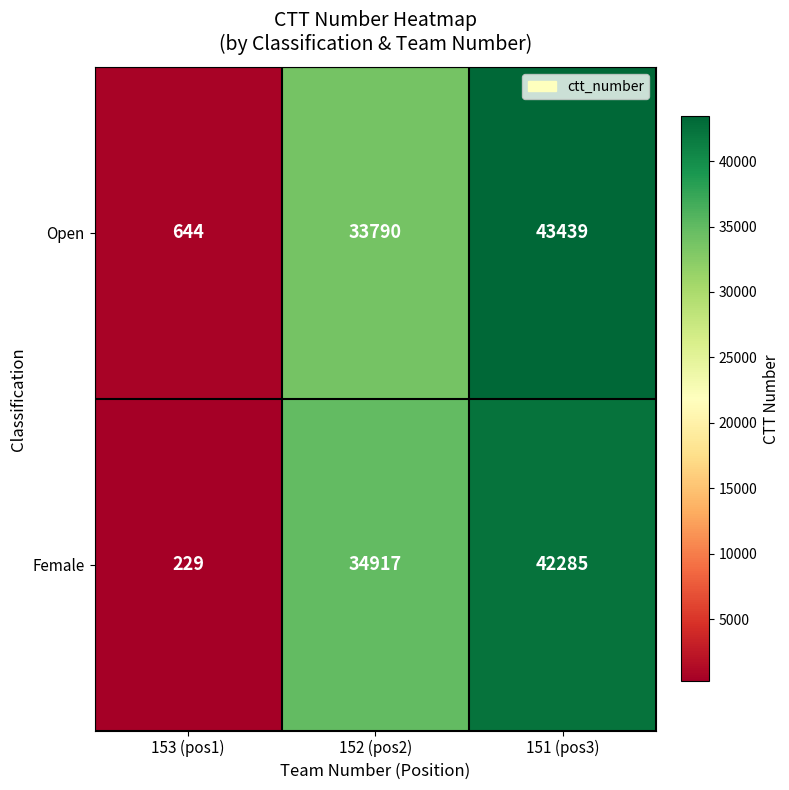

Which category has the lowest value in the Open series?

153 (pos1)